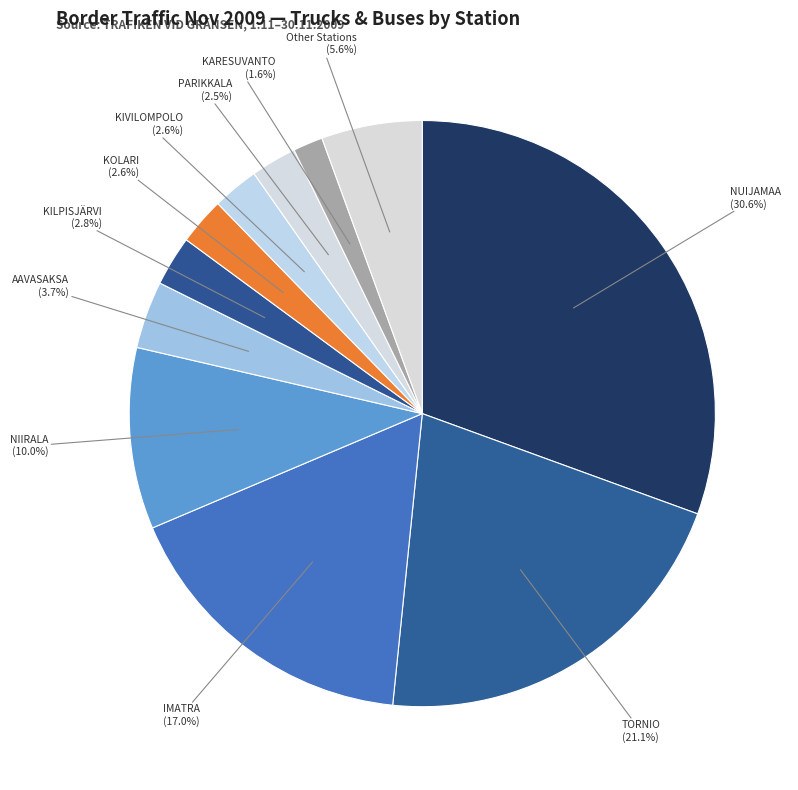

How many slices are in this pie chart?

11